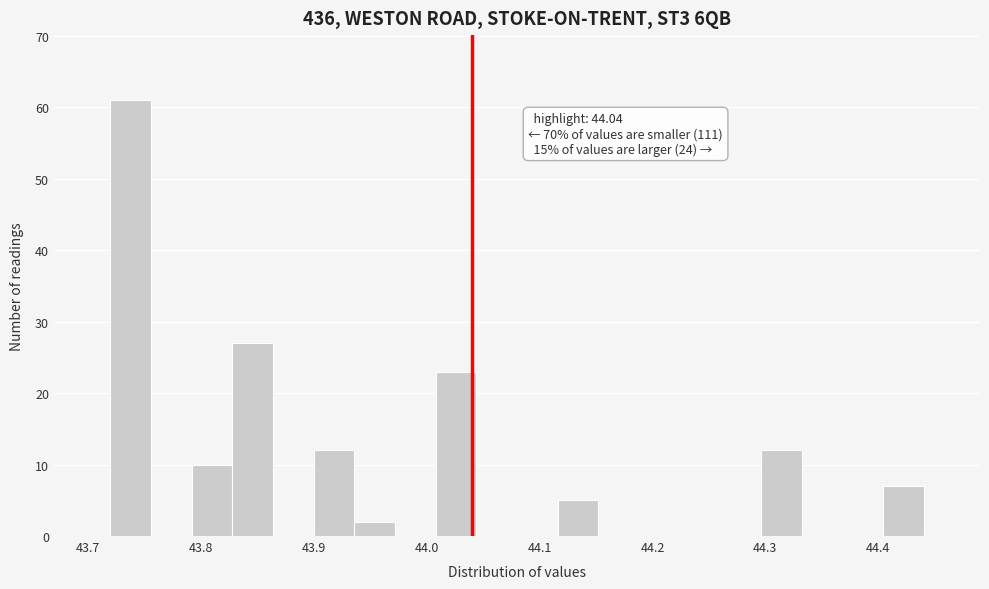

Read against the x-axis, roughly where is the centre of the tallest bar?

43.74